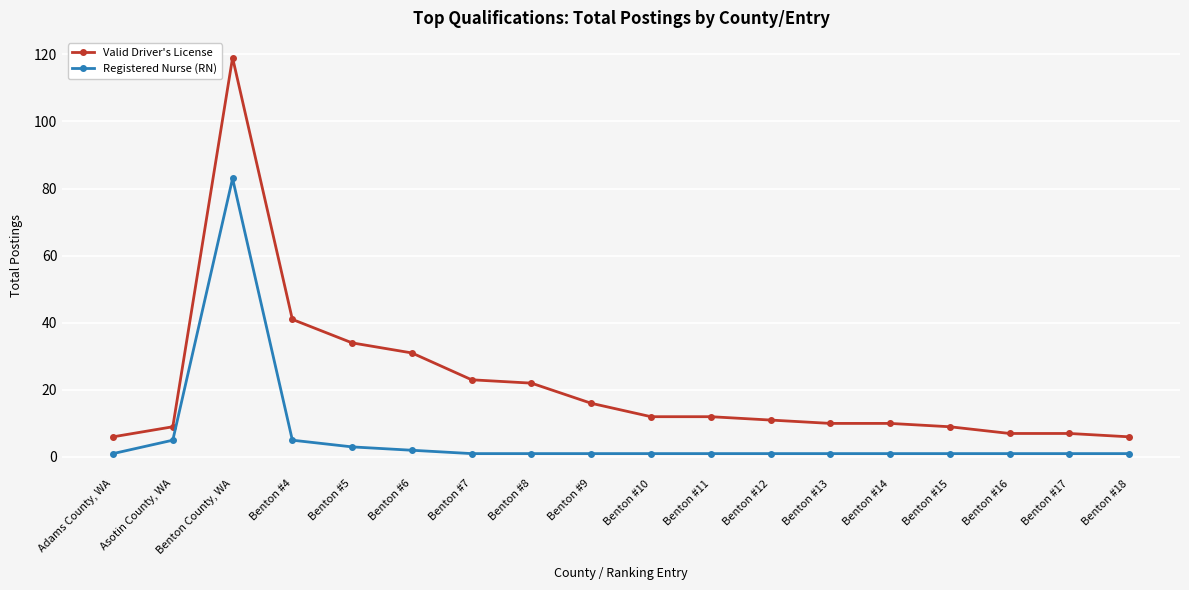

What is the total value across all series at Benton #10?

13